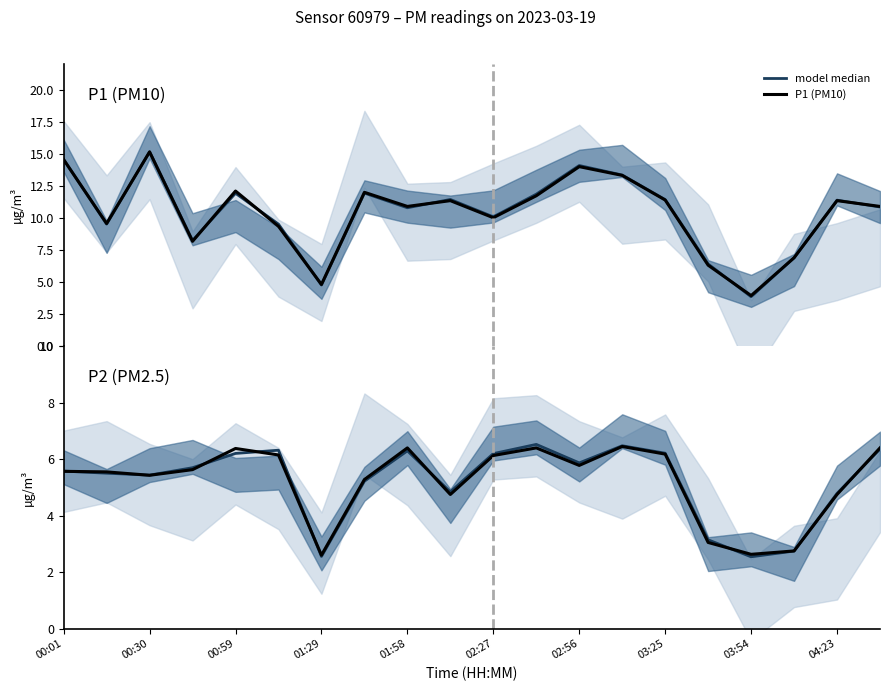

True or false: P2 (PM2.5) and P1 (PM10) cross at least once.

False